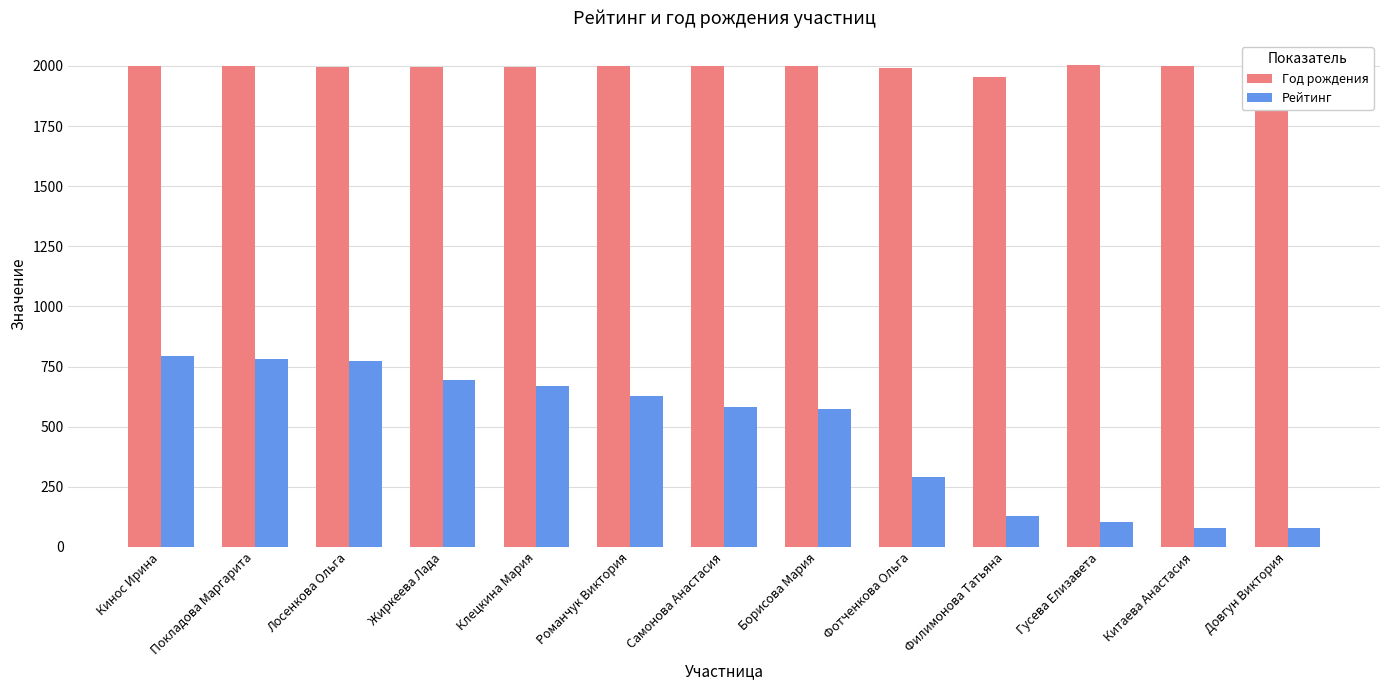

What is the difference between the Рейтинг values at Лосенкова Ольга and Покладова Маргарита?

7